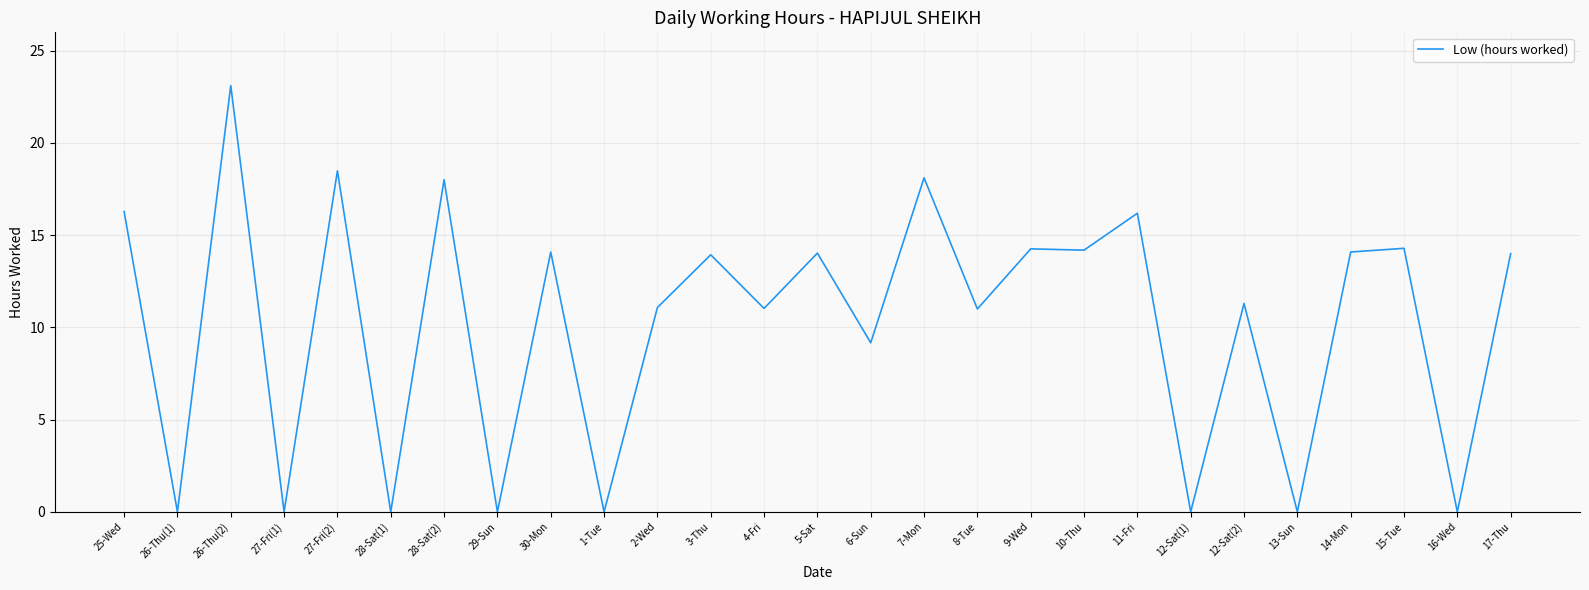

Does the chart have visible grid lines?

Yes